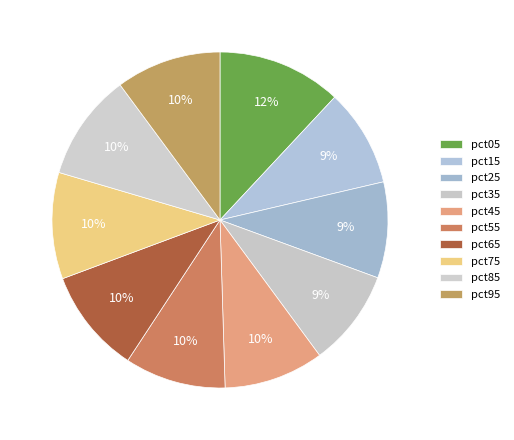

True or false: pct25 accounts for 4% of the total.

False